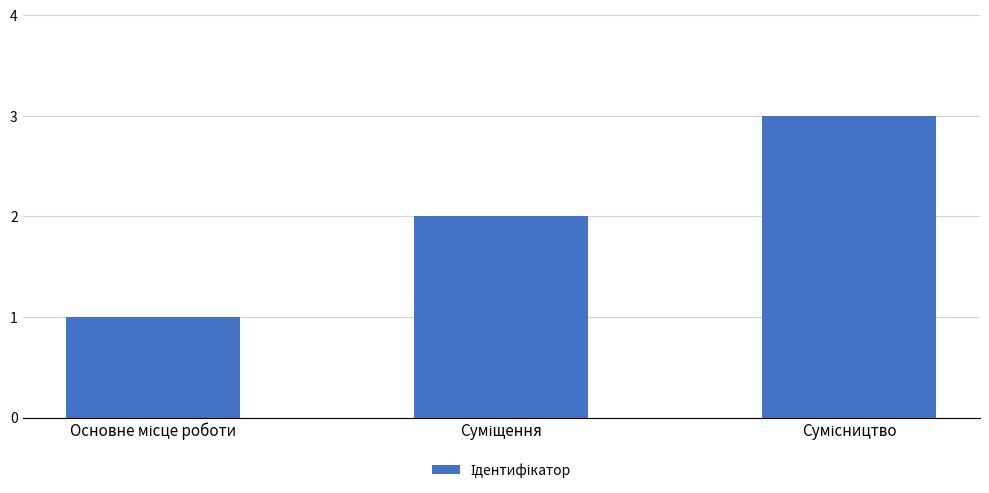

What is the sum of all values?

6